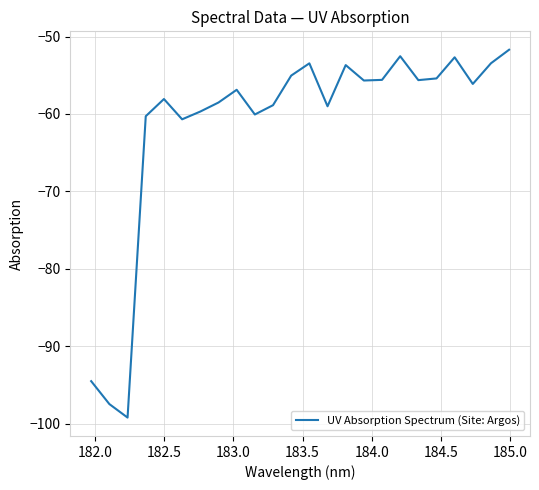

What is the greatest value displayed?

-51.7